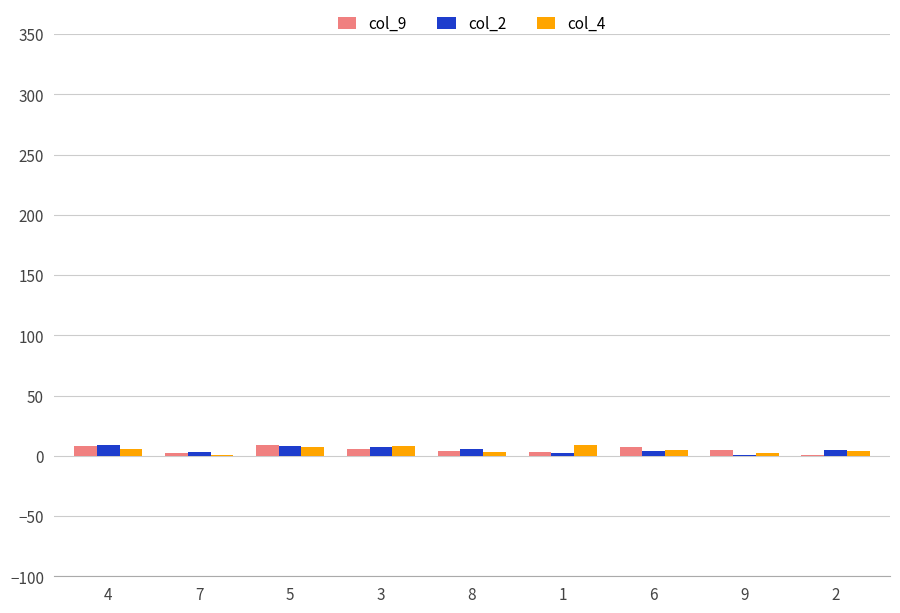

Where does the col_9 series first go above 5?

4